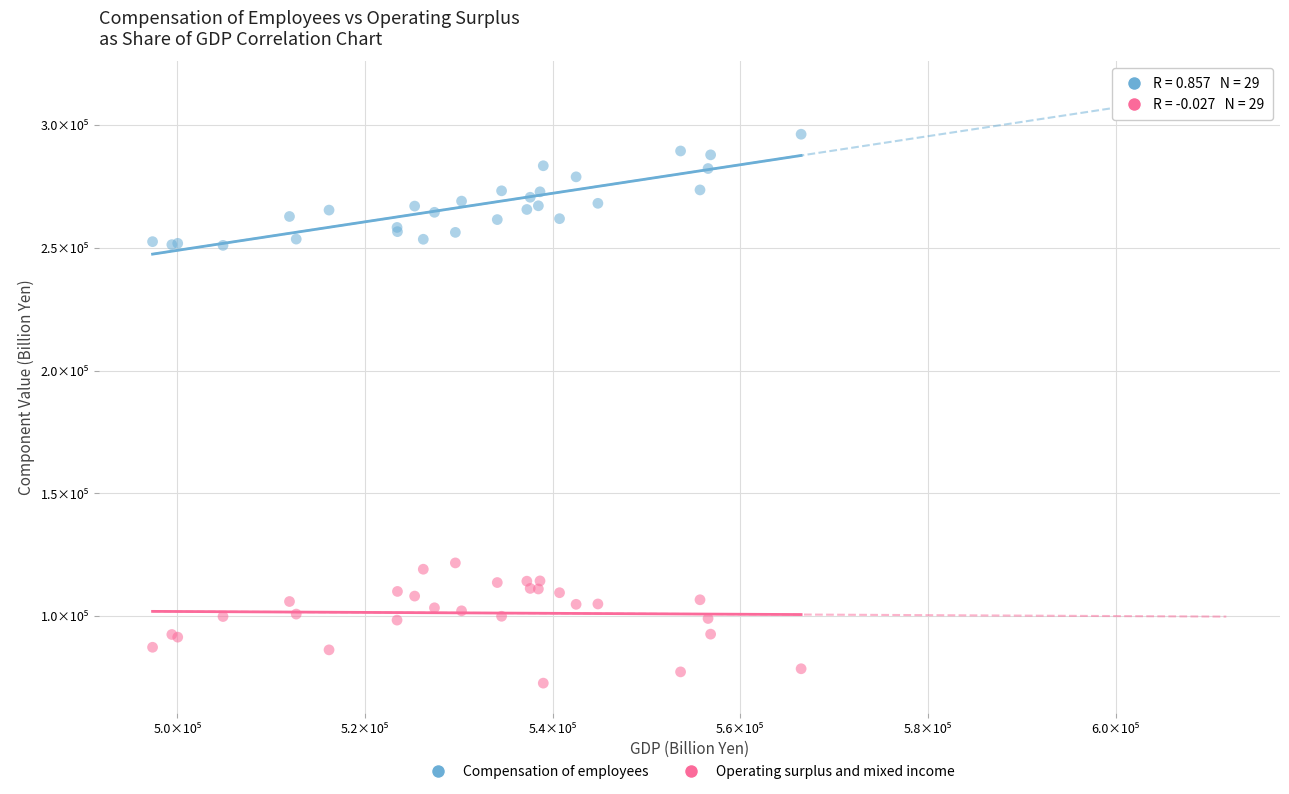

Which series has the largest Y range (max minus min)?

Operating surplus and mixed income